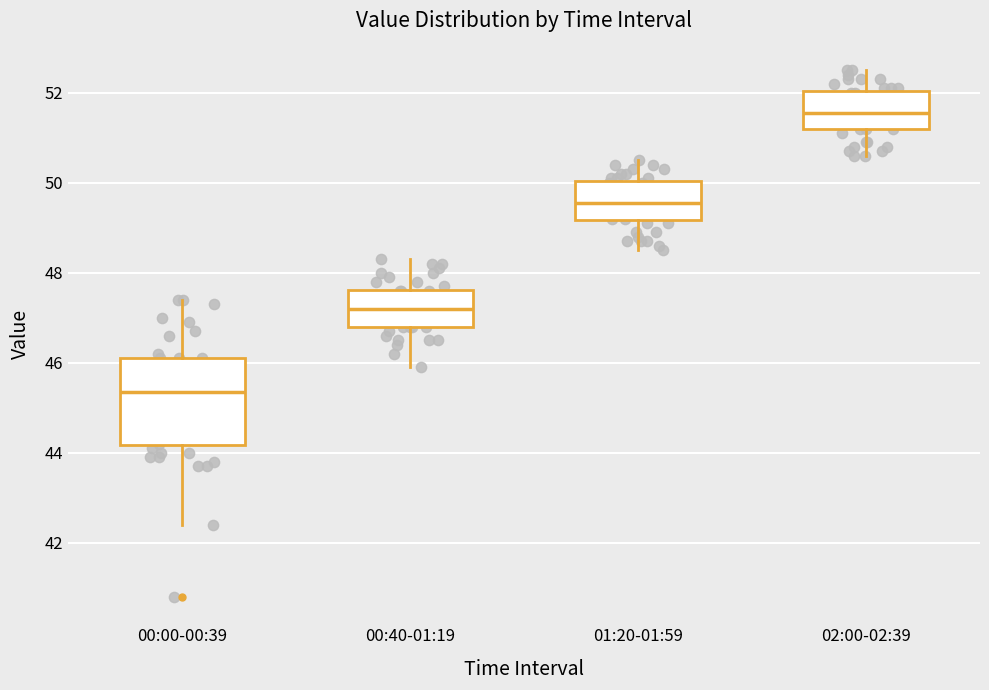

Which box's median line is the lowest?

00:00-00:39